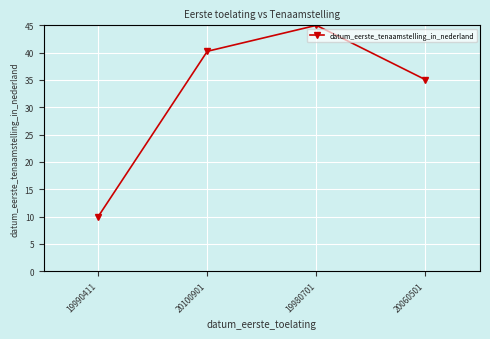

Reading left to right, list all the values displayed in this chart.

19990411=10.0	20100901=40.2	19980701=45.0	20060501=35.0